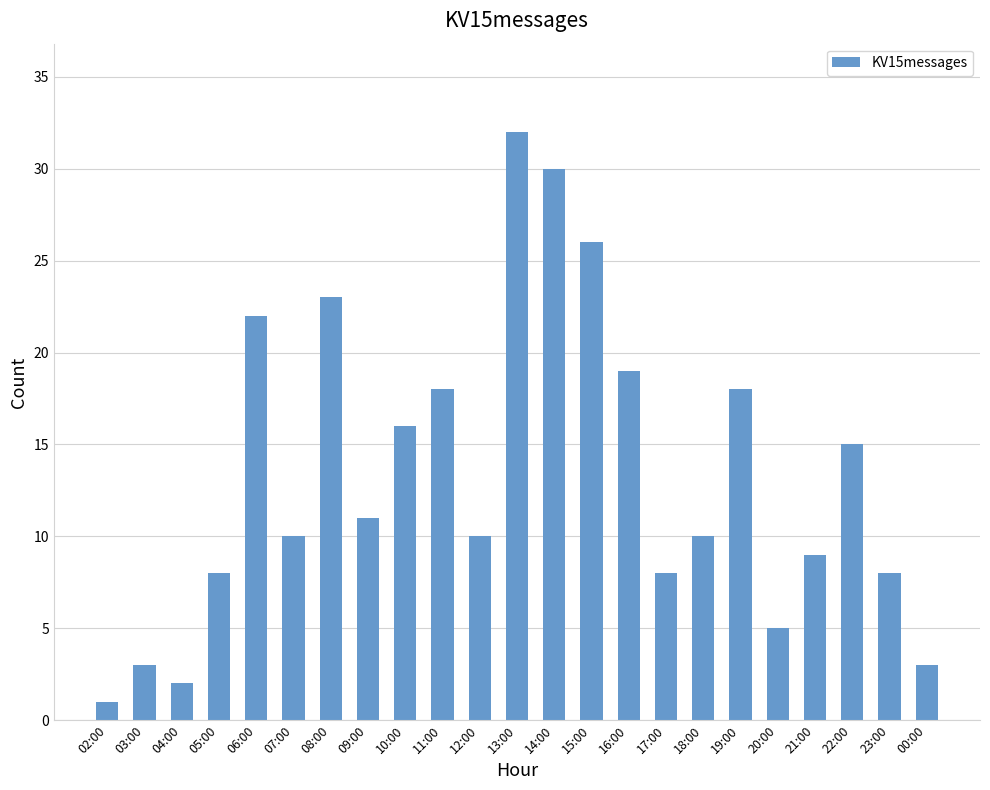

What is the value of the 7th bar from the left?

23